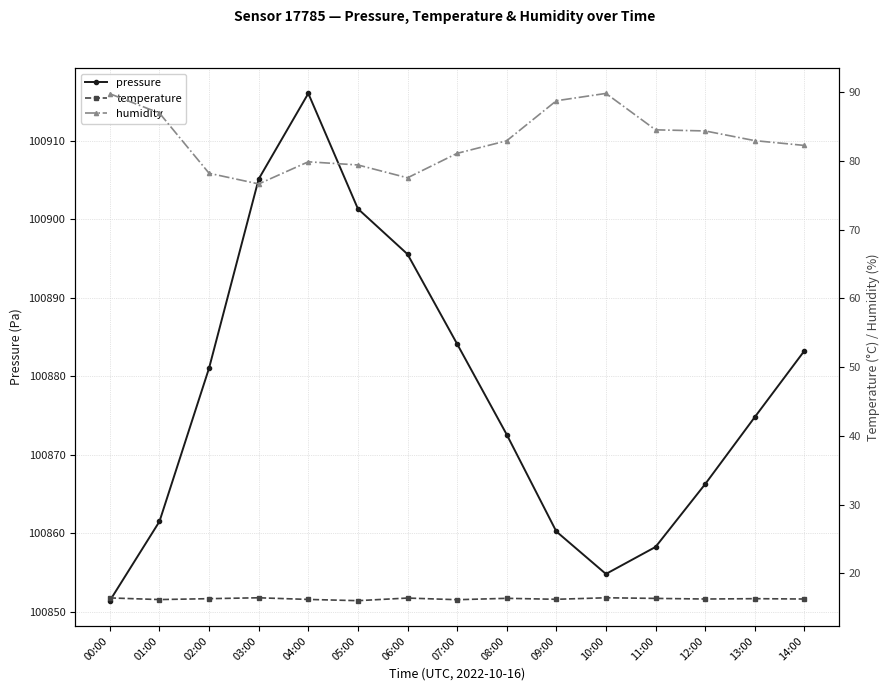

What is the label of the 1st point from the right?

14:00